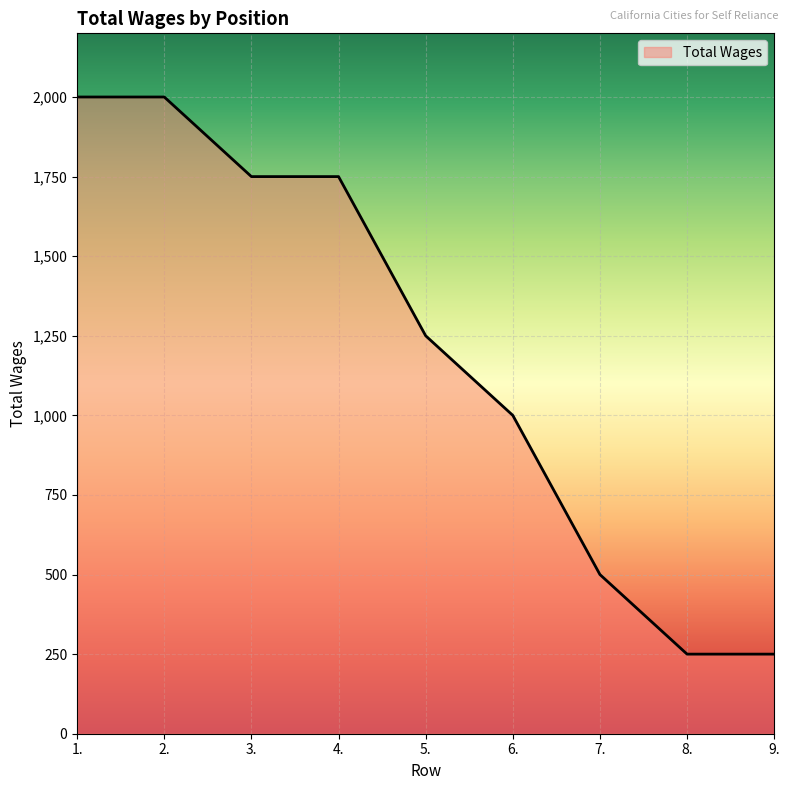

What is the maximum value shown in the chart?

2000